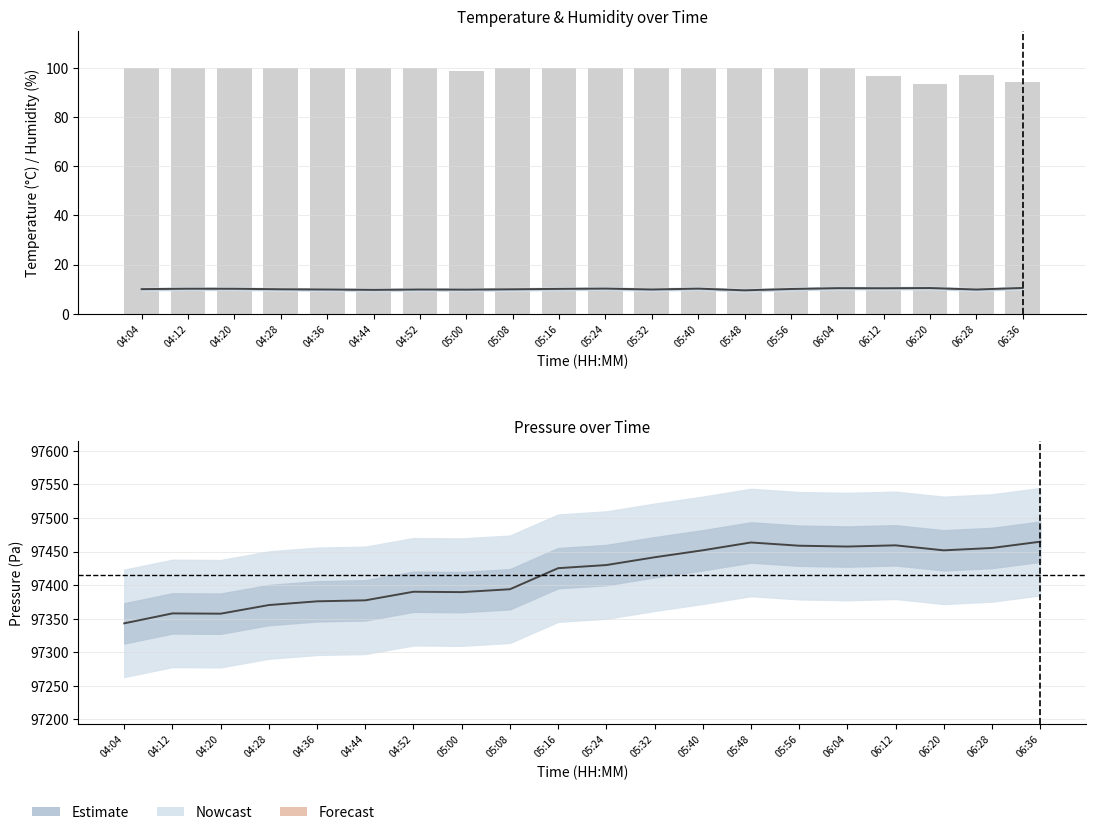

The pressure series shows 144443.7 at 04:52. True or false?

False